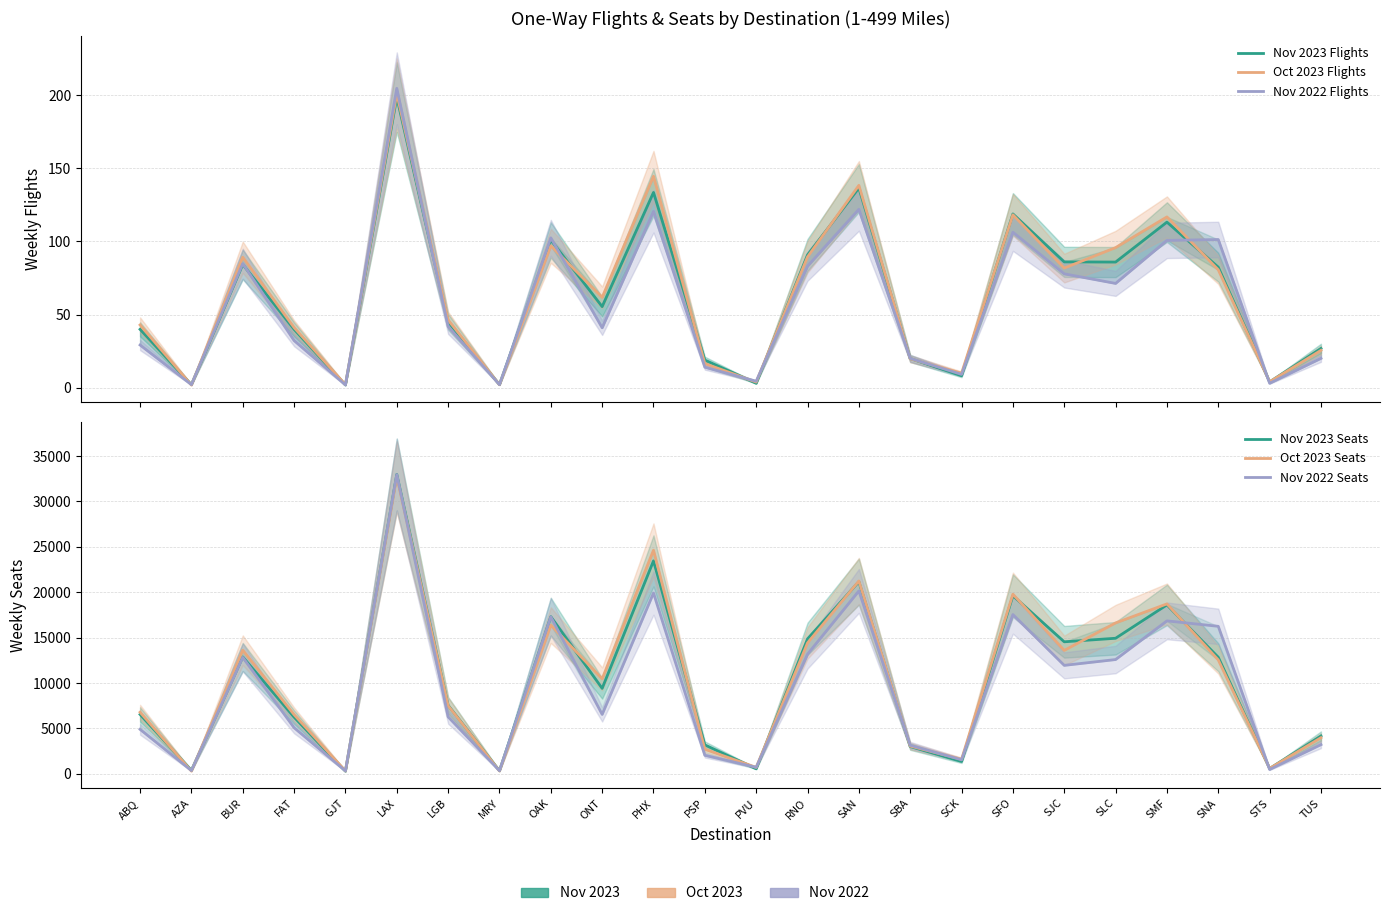

At which category is the sum across all series the highest?

LAX